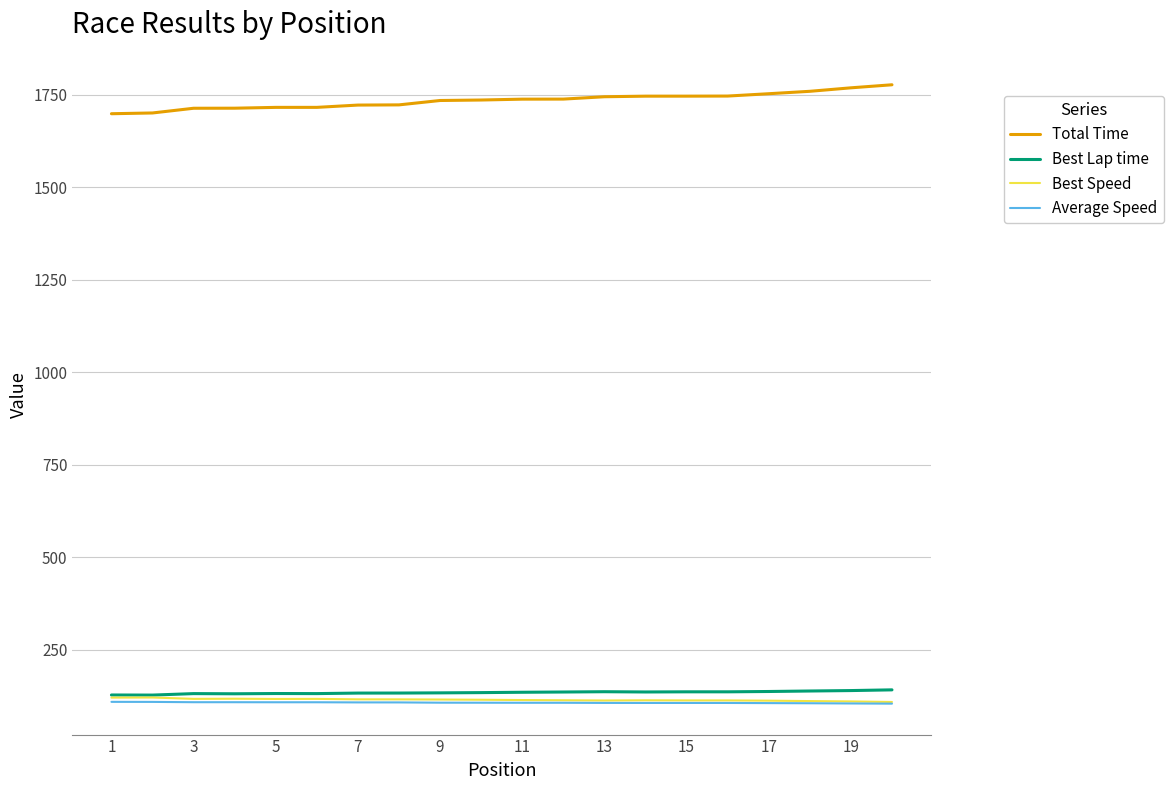

True or false: Total Time and Best Lap time intersect in this chart.

False